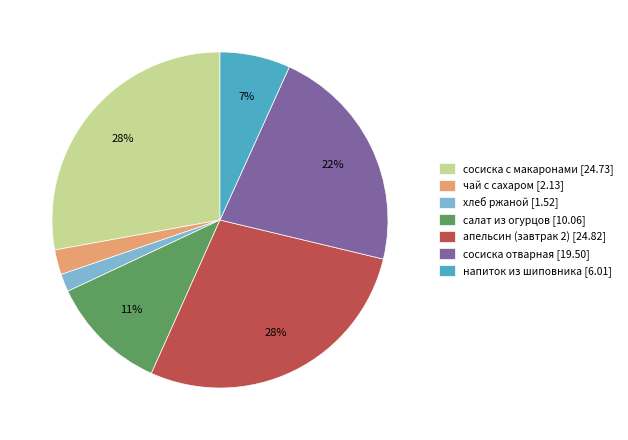

Combined, do салат из огурцов [10.06] and напиток из шиповника [6.01] account for over 50%?

No